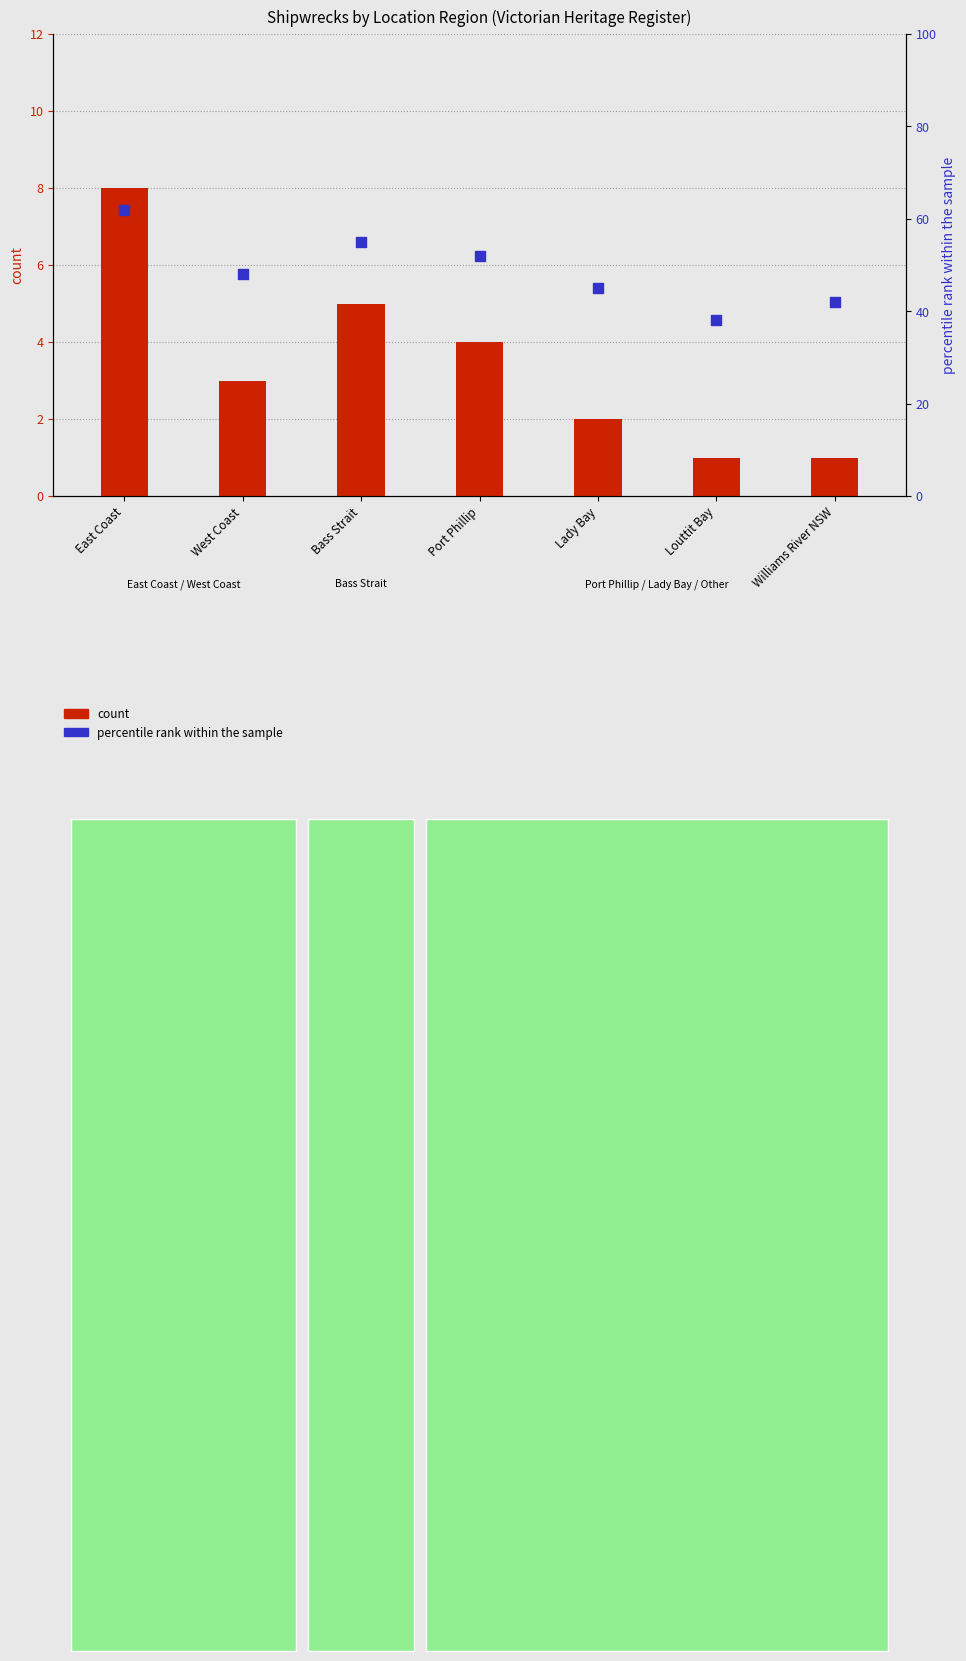

Which series has the largest Y range (max minus min)?

percentile rank within the sample